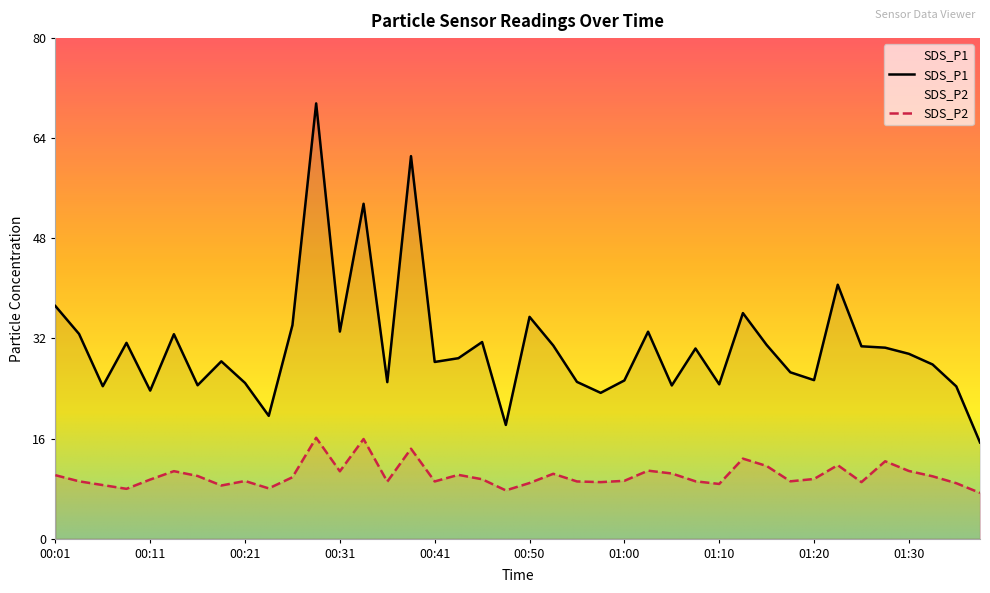

How many lines are shown in the chart?

2